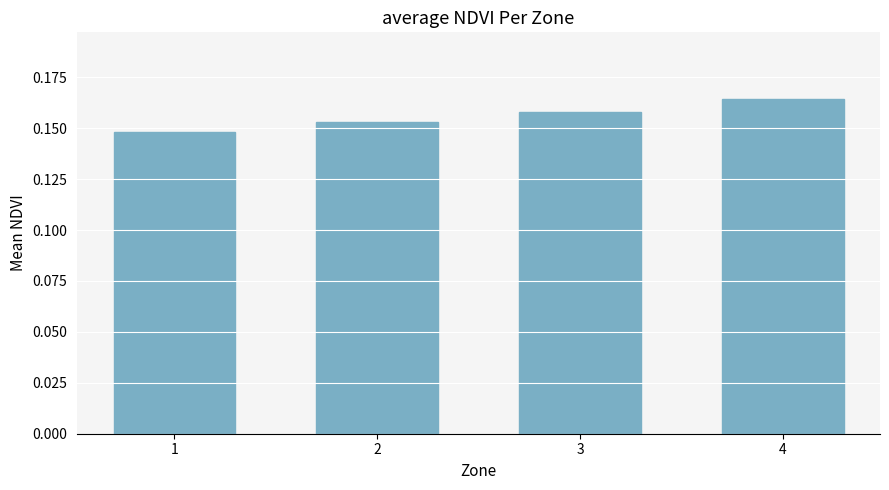

Rank the categories by value from highest to lowest.

4, 3, 2, 1